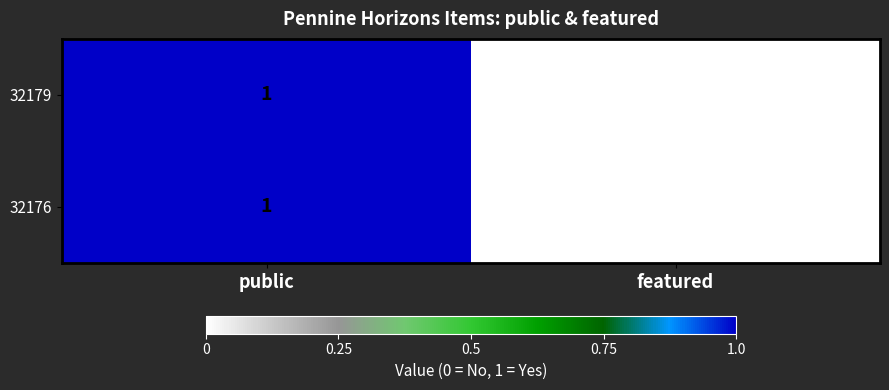

Is it true that 32176 equals 0 at public?

False